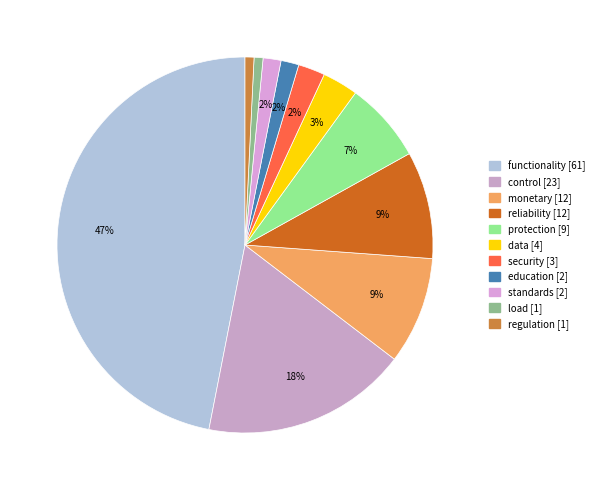

Does any single category account for the majority?

No